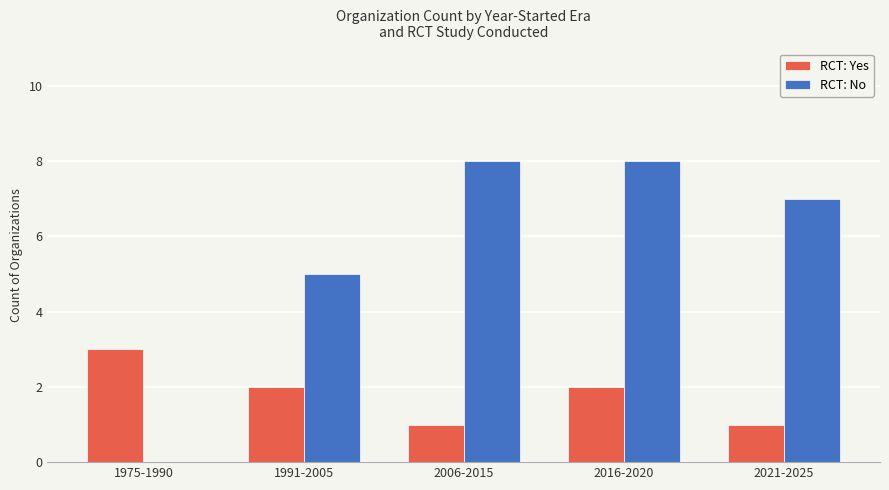

Reading left to right, extract all data points from this chart.

RCT: Yes: 3	2	1	2	1
RCT: No: 0	5	8	8	7